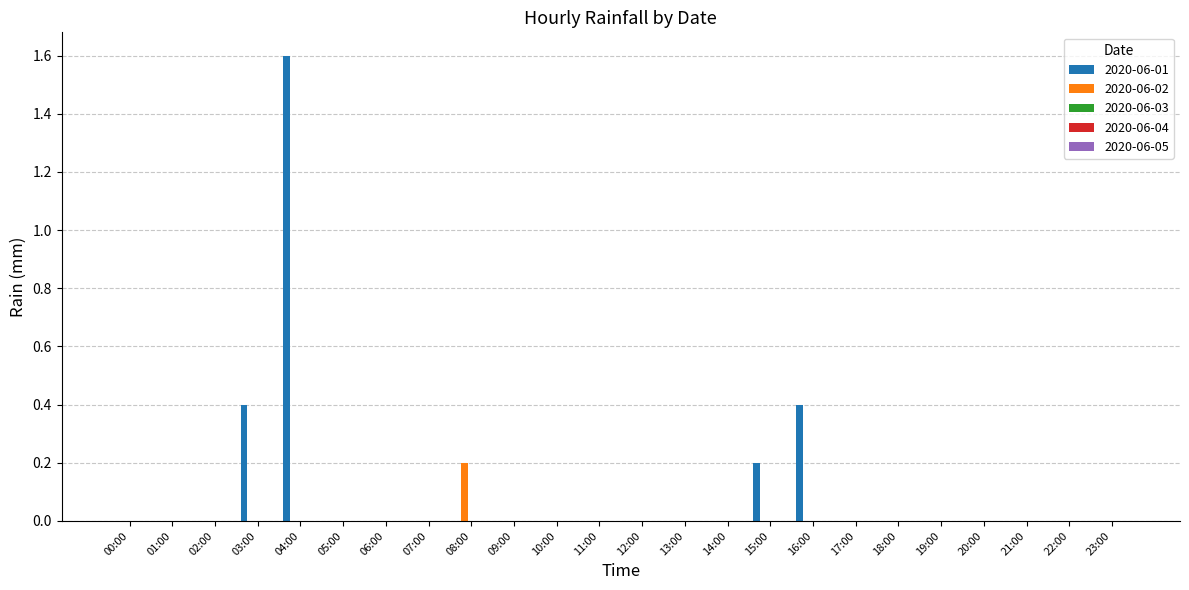

How many groups of bars are there?

24